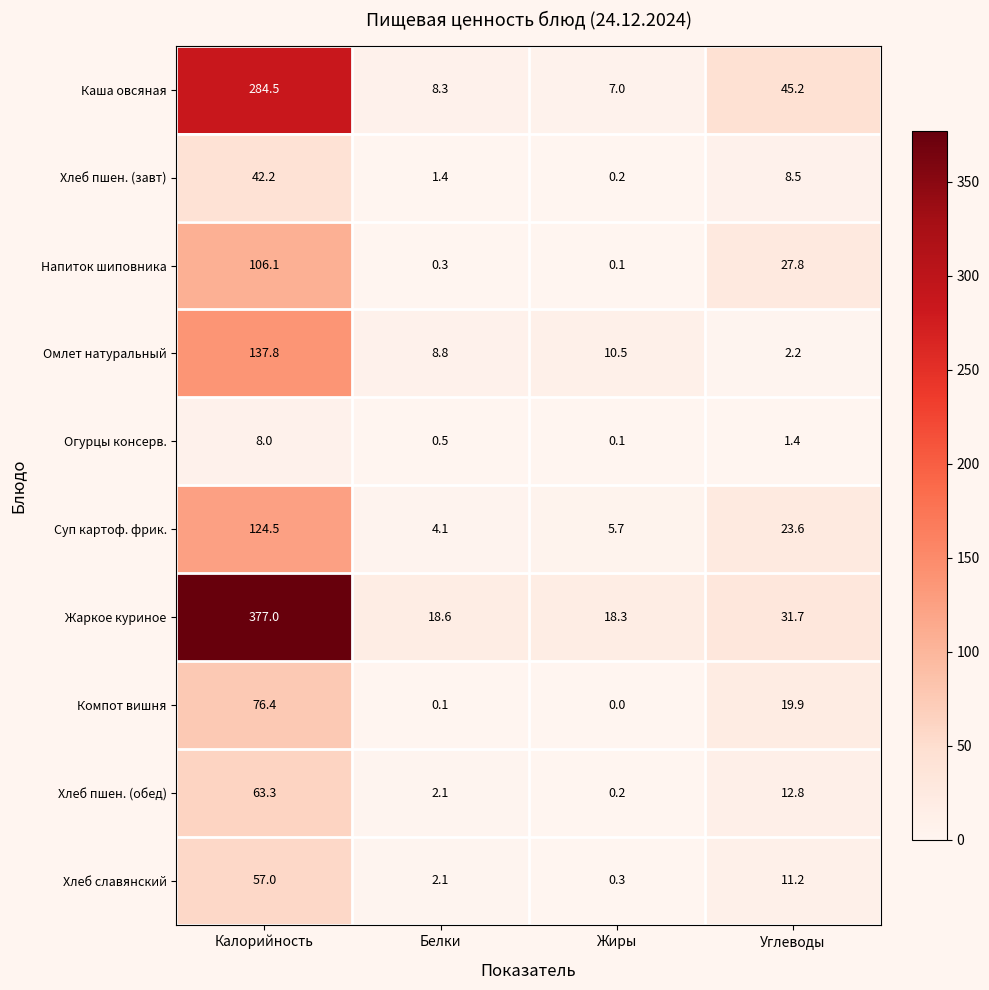

Which series has the largest total across all categories?

Жаркое куриное